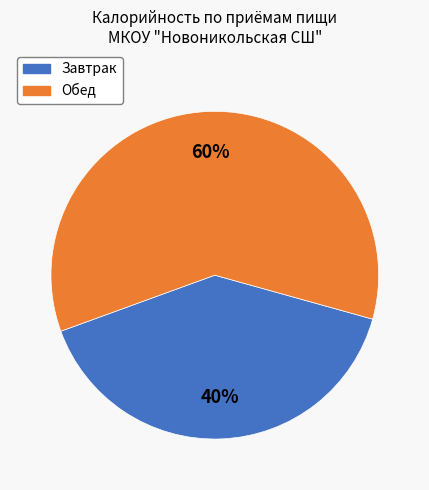

Approximately how many times larger is the value at Завтрак compared to Обед?

0.7